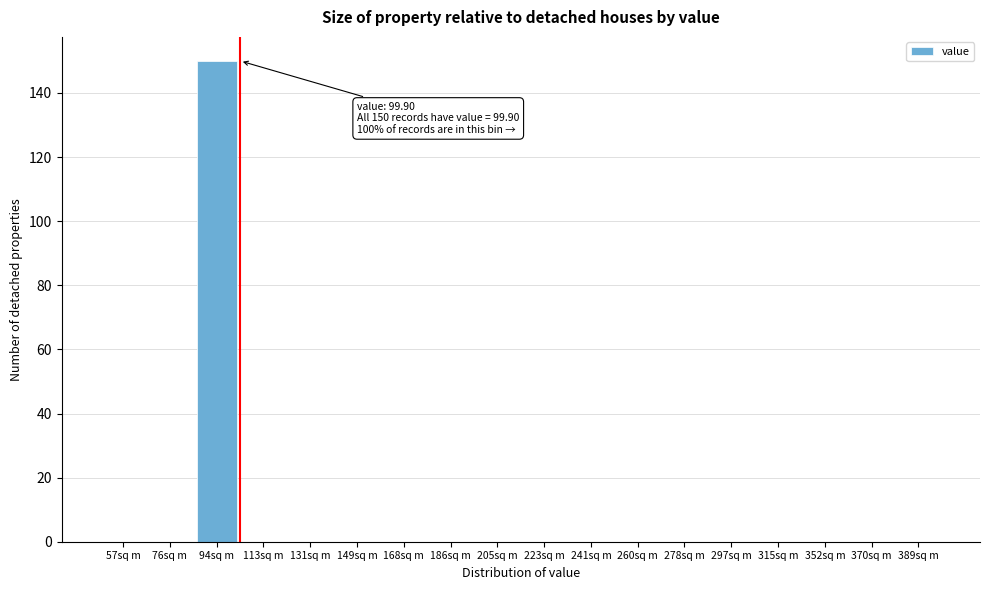

Reading left to right, transcribe all the data shown in this chart.

57sq m=0	76sq m=0	94sq m=150	113sq m=0	131sq m=0	149sq m=0	168sq m=0	186sq m=0	205sq m=0	223sq m=0	241sq m=0	260sq m=0	278sq m=0	297sq m=0	315sq m=0	352sq m=0	370sq m=0	389sq m=0